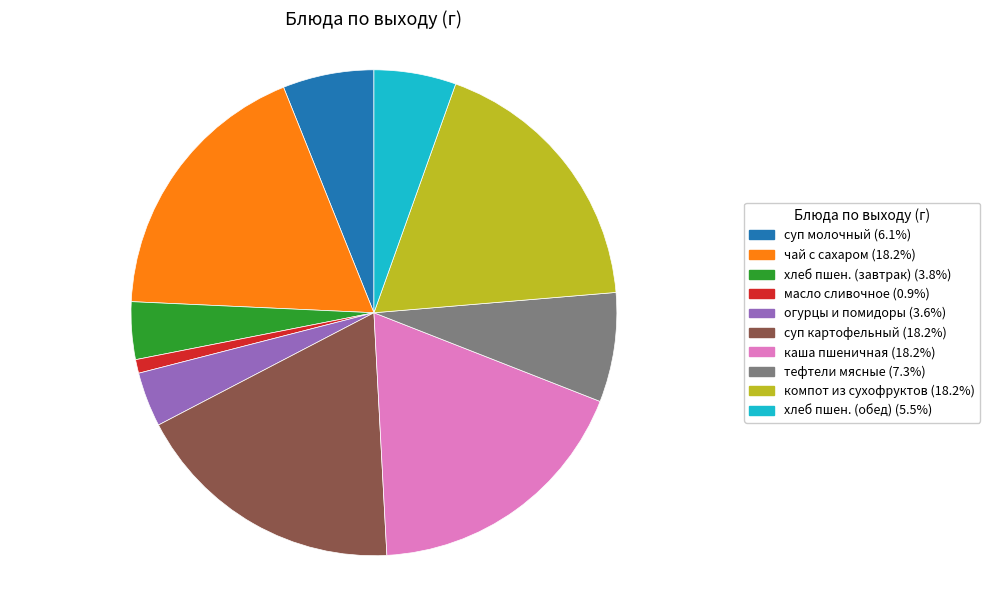

Is there a majority slice in this chart?

No